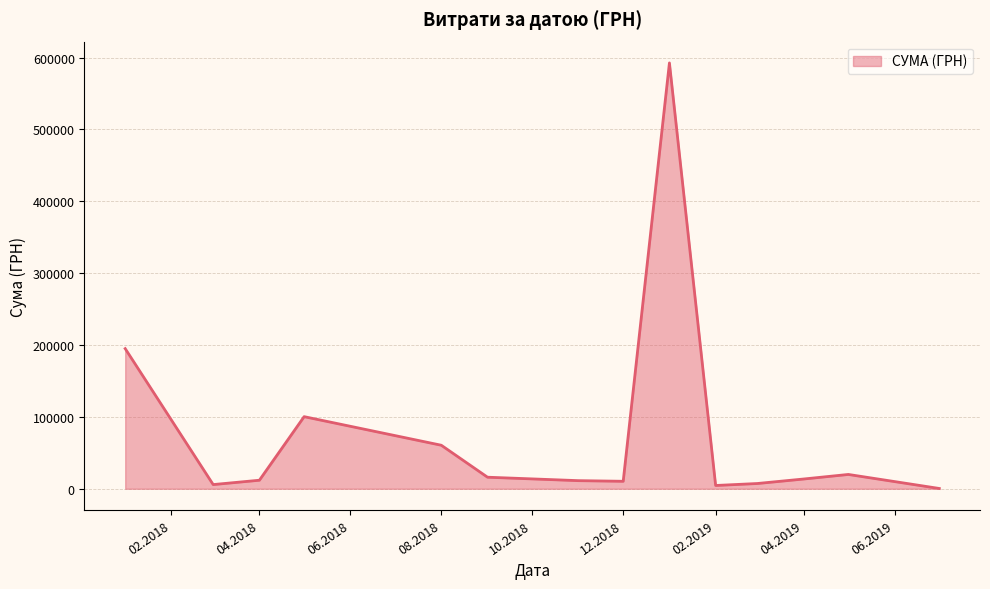

What is the difference between the maximum and minimum values?

592171.1